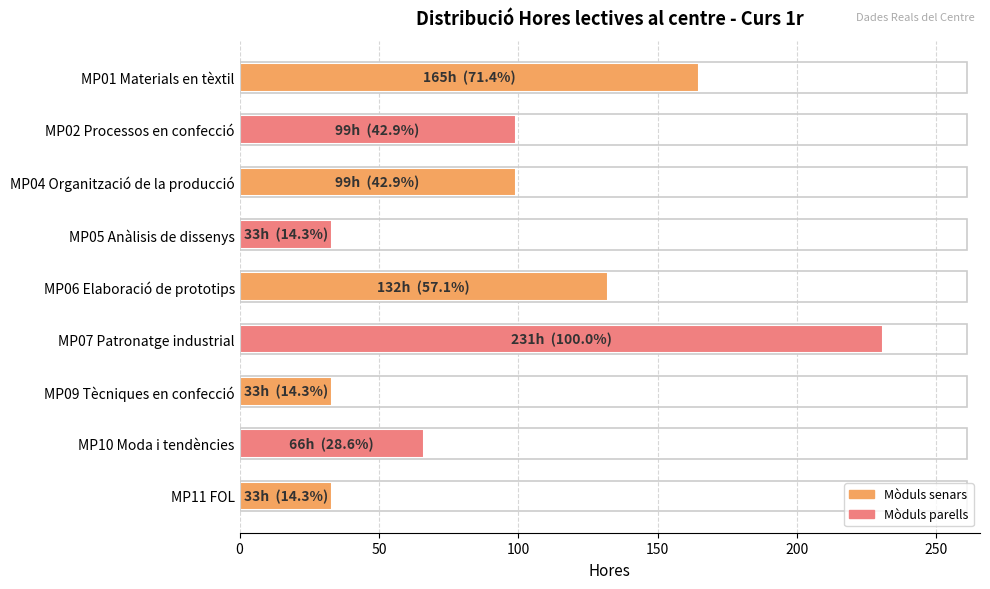

What is the average value?

99